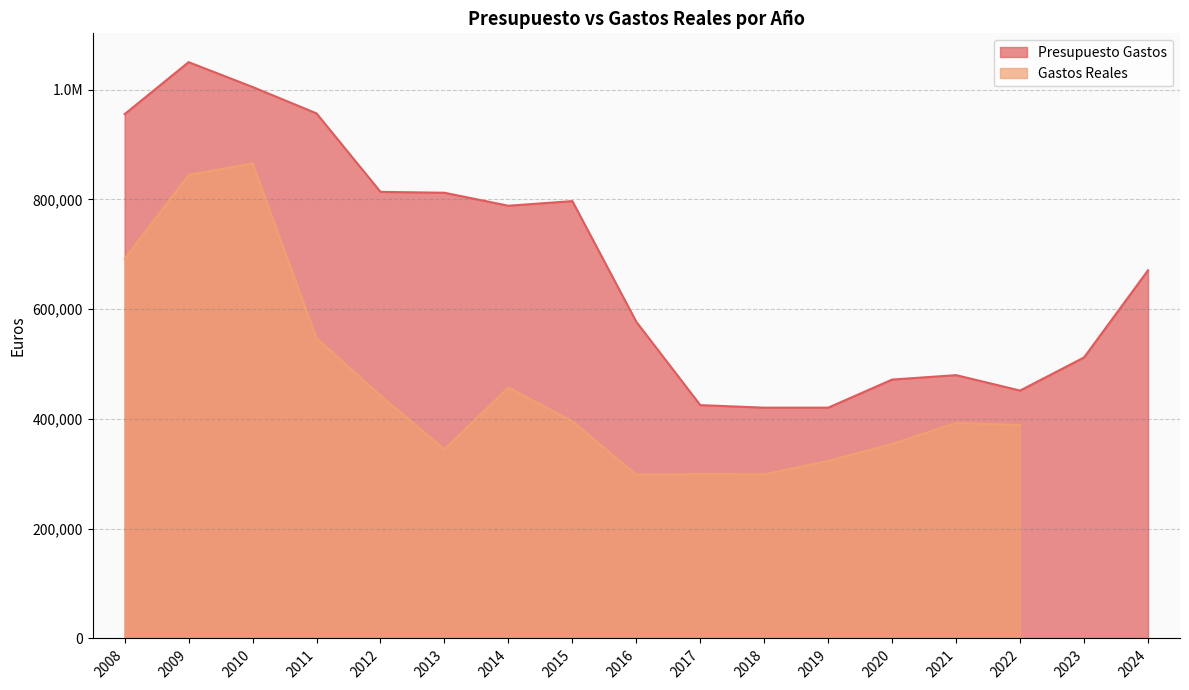

Count the number of categories in the chart.

17